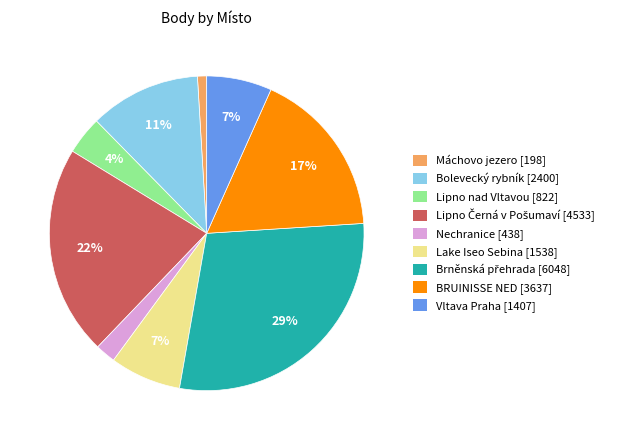

How many slices are in this pie chart?

9